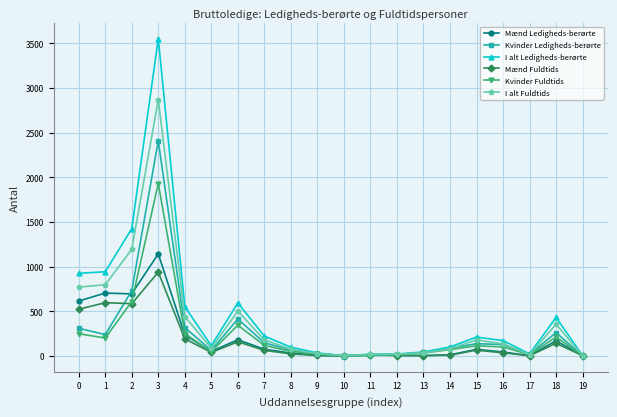

What is the sum of all Mænd Fuldtids values?

3399.8